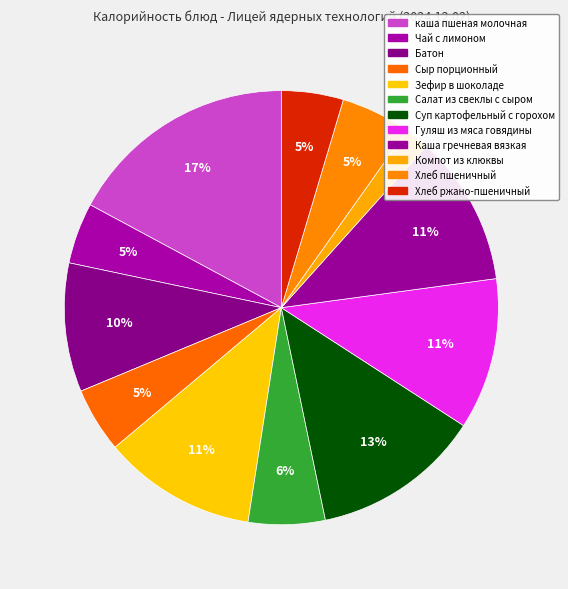

Is Гуляш из мяса говядины the majority of the pie?

No